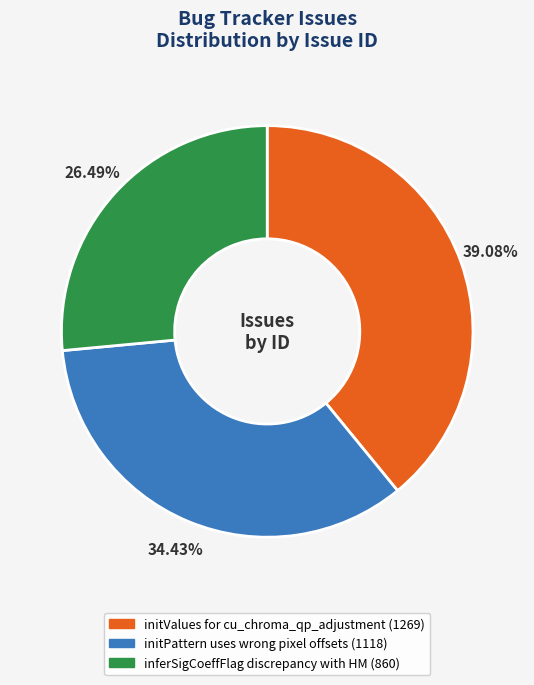

What is the ratio of the value at initValues for cu_chroma_qp_adjustment to the value at inferSigCoeffFlag discrepancy with HM?

1.5